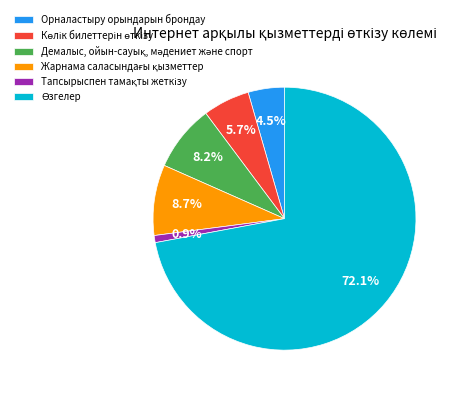

How much of the chart is everything except Орналастыру орындарын брондау?

95.5%